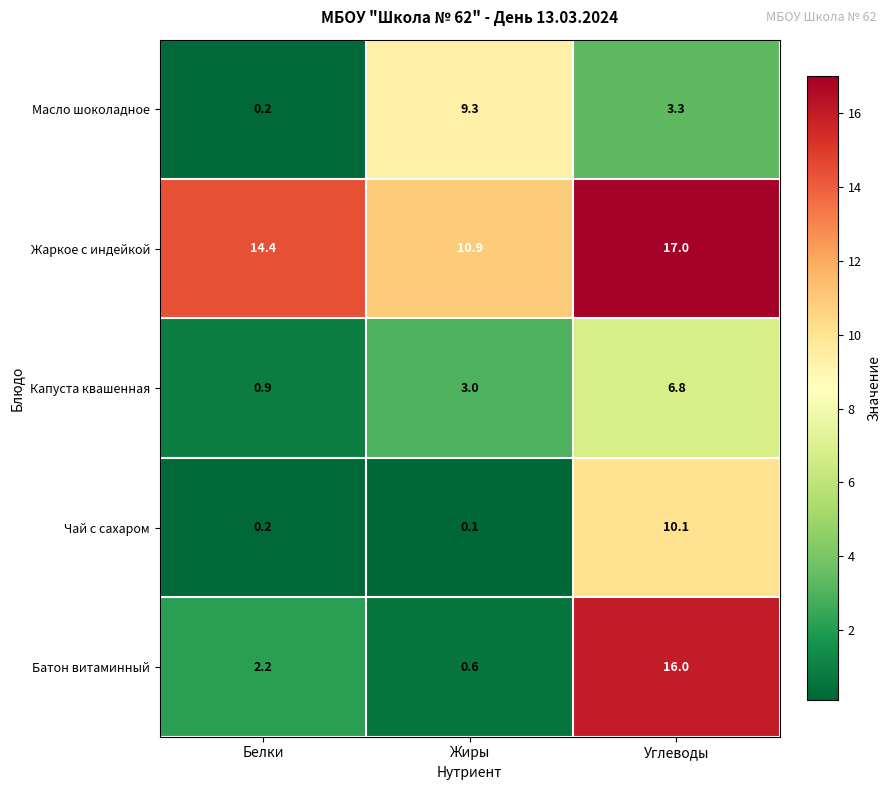

Reading right to left, what are all the values shown in this chart?

Масло шоколадное: Углеводы=3.3	Жиры=9.3	Белки=0.2
Жаркое с индейкой: Углеводы=17.0	Жиры=10.9	Белки=14.4
Капуста квашенная: Углеводы=6.8	Жиры=3.0	Белки=0.9
Чай с сахаром: Углеводы=10.1	Жиры=0.1	Белки=0.2
Батон витаминный: Углеводы=16.0	Жиры=0.6	Белки=2.2